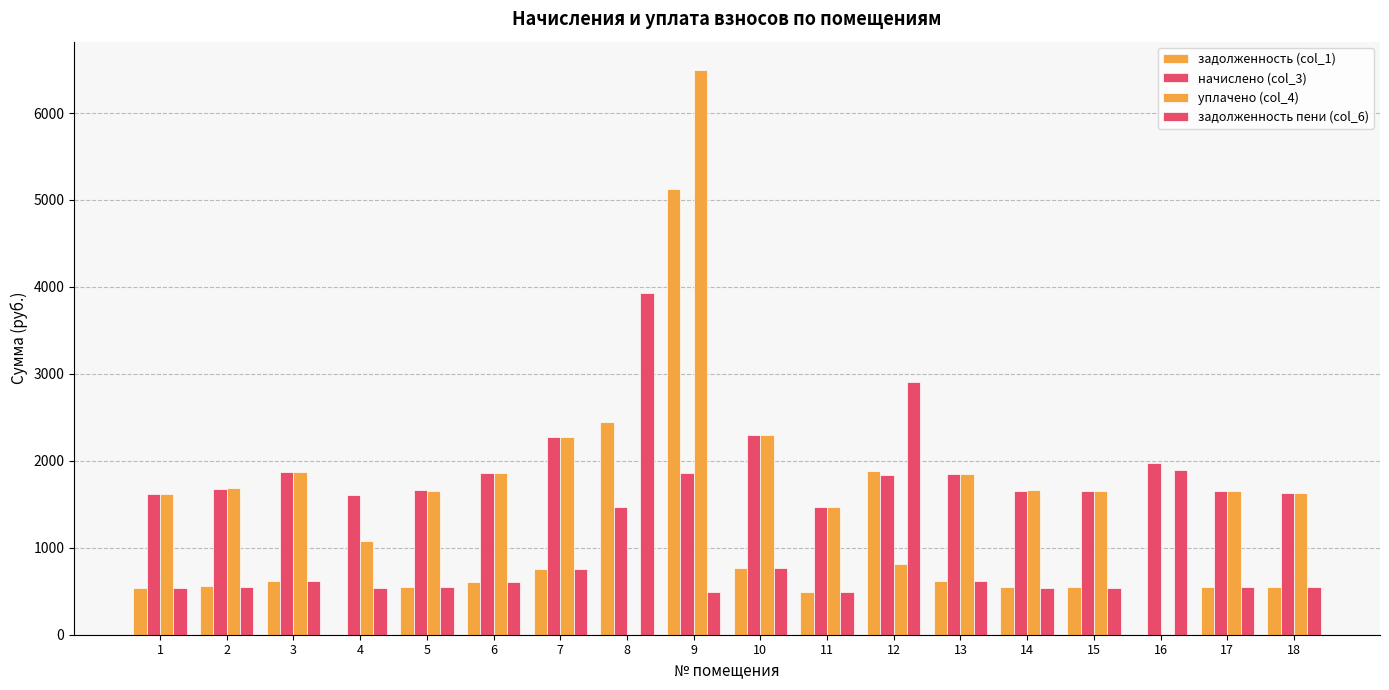

Are the bars grouped side by side (vs. stacked)?

Yes